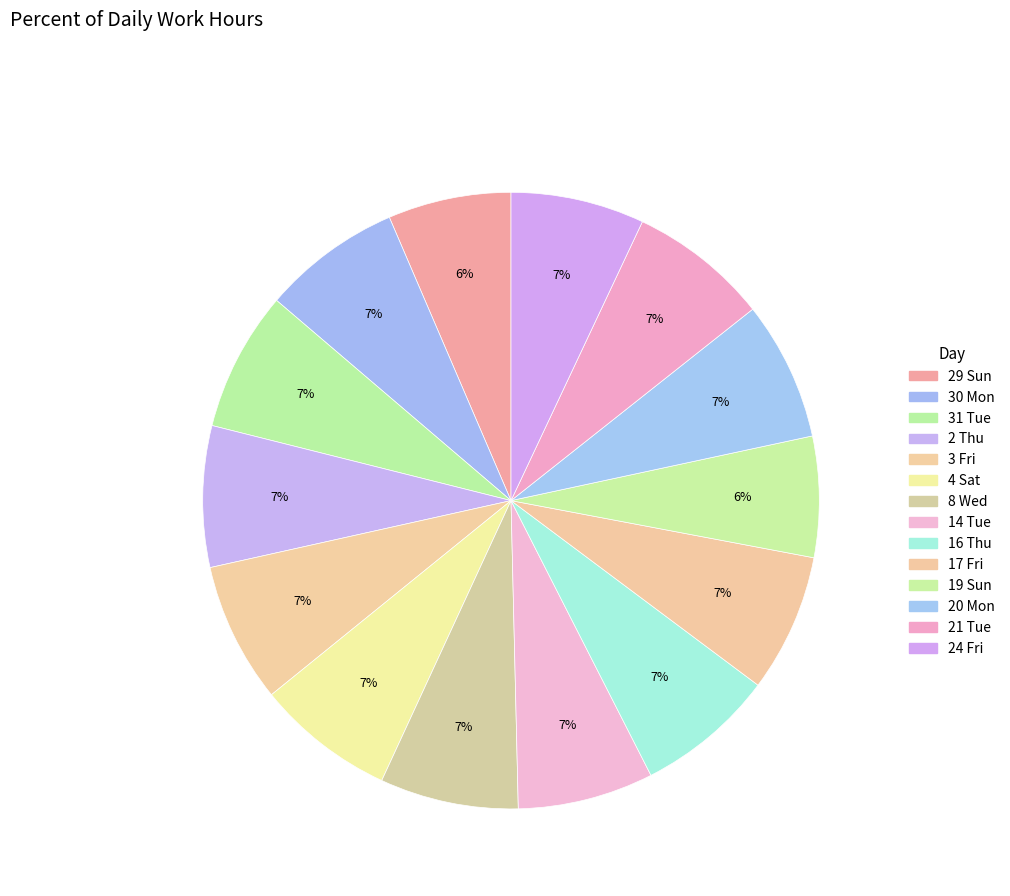

How many slices are in this pie chart?

14